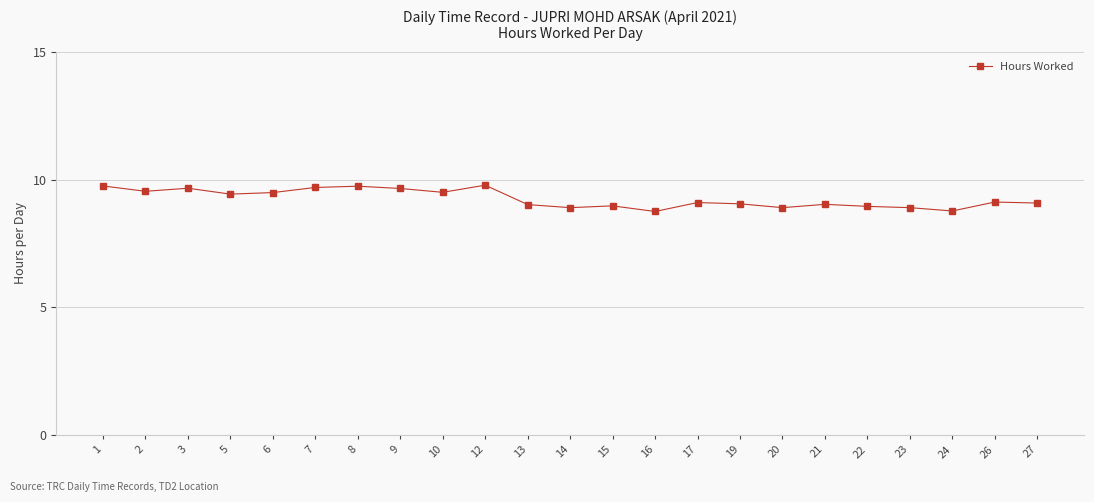

Approximately how many times larger is the value at 6 compared to 15?

1.1